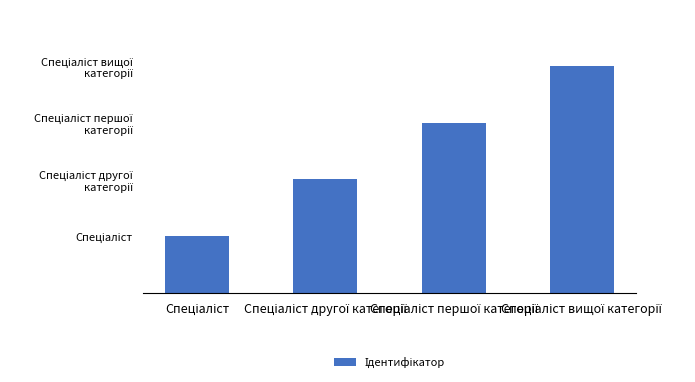

What is the greatest value displayed?

4